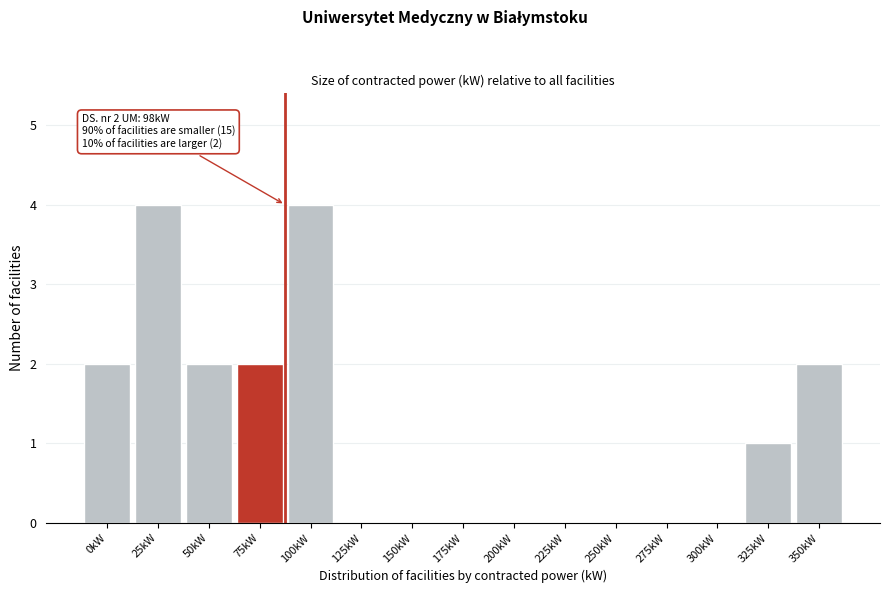

Reading left to right, list all the values displayed in this chart.

0kW=2	25kW=4	50kW=2	75kW=2	100kW=4	125kW=0	150kW=0	175kW=0	200kW=0	225kW=0	250kW=0	275kW=0	300kW=0	325kW=1	350kW=2